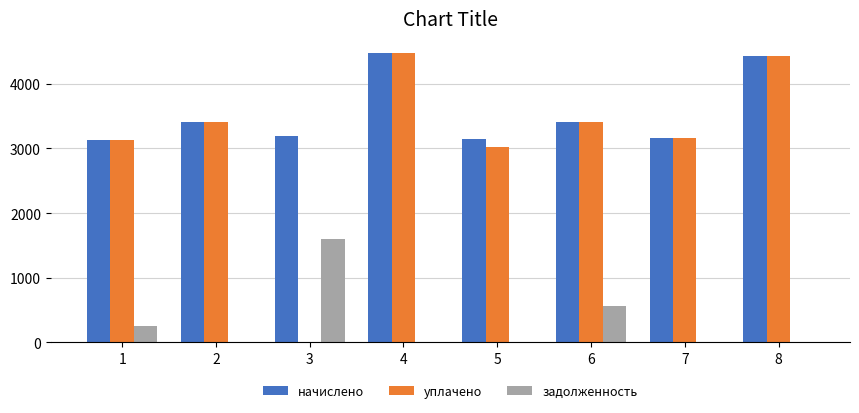

At which label does начислено first exceed 3409?

2